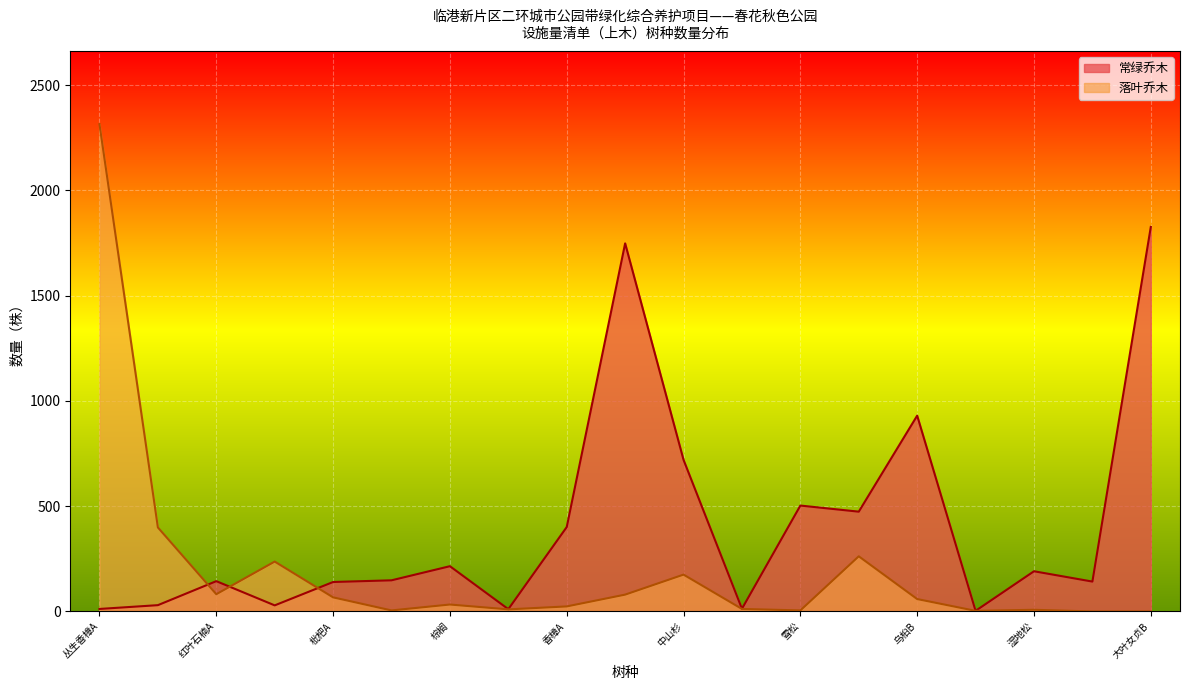

Which series has the widest spread of values?

落叶乔木